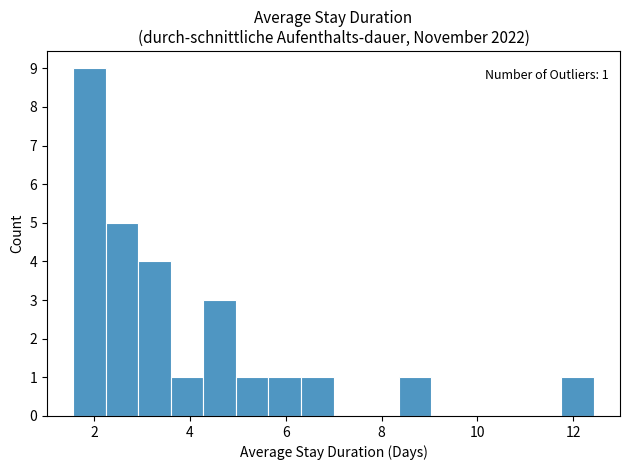

Read against the x-axis, roughly where is the centre of the tallest bar?

2.0